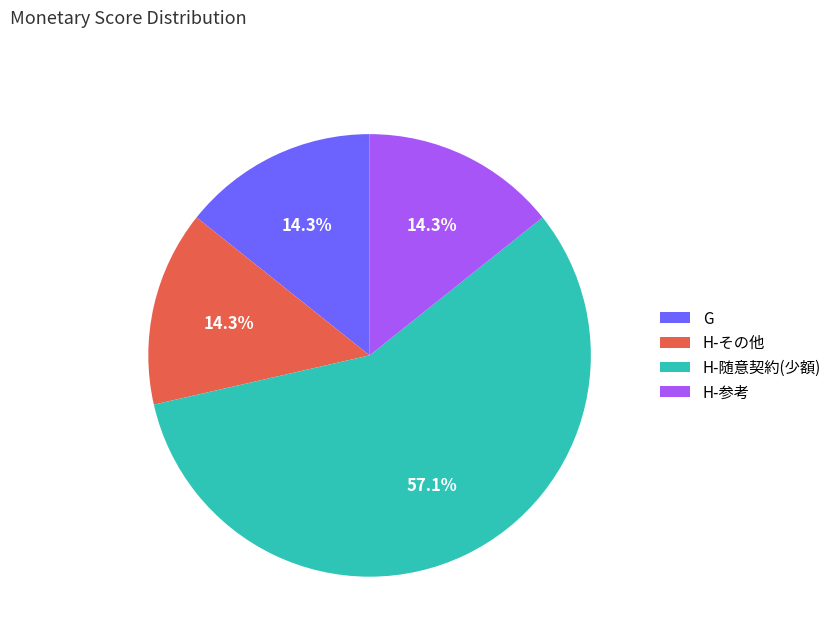

To the nearest percent, what is the average slice percentage?

25%